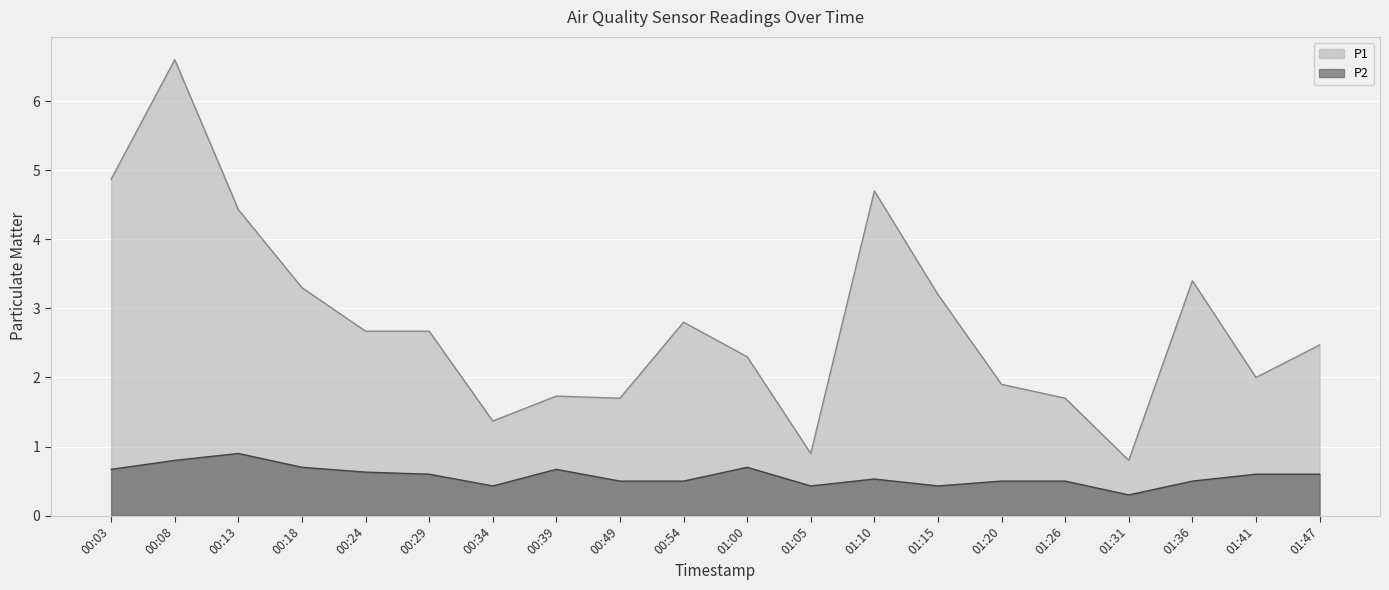

How many interior local peaks does the P2 series have?

4